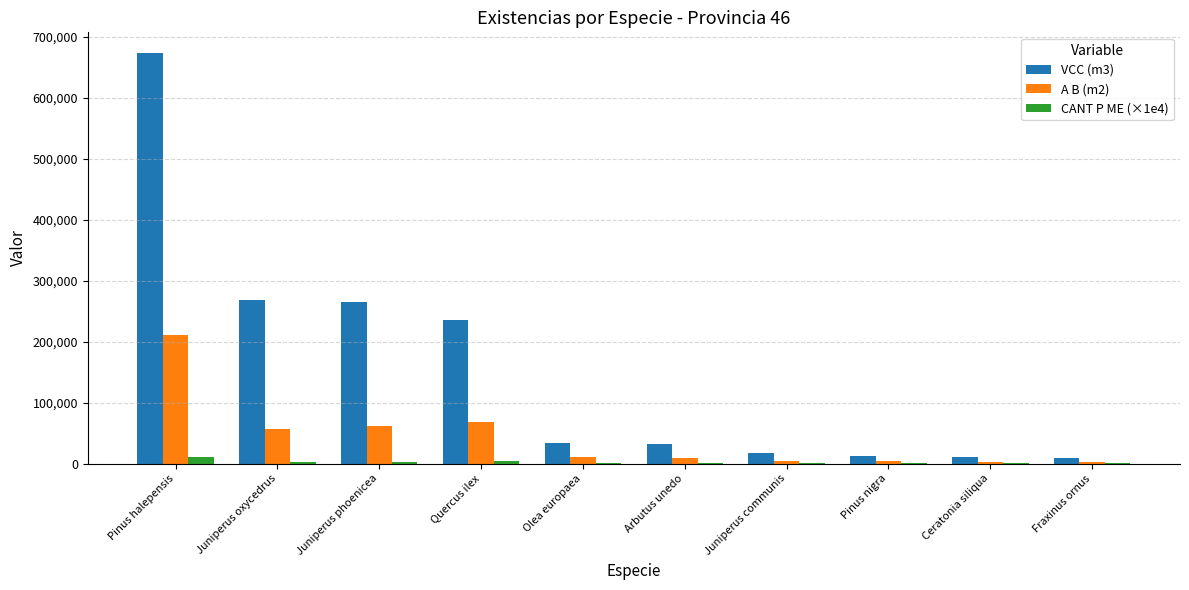

At which category does the chart reach its peak across all series?

Pinus halepensis